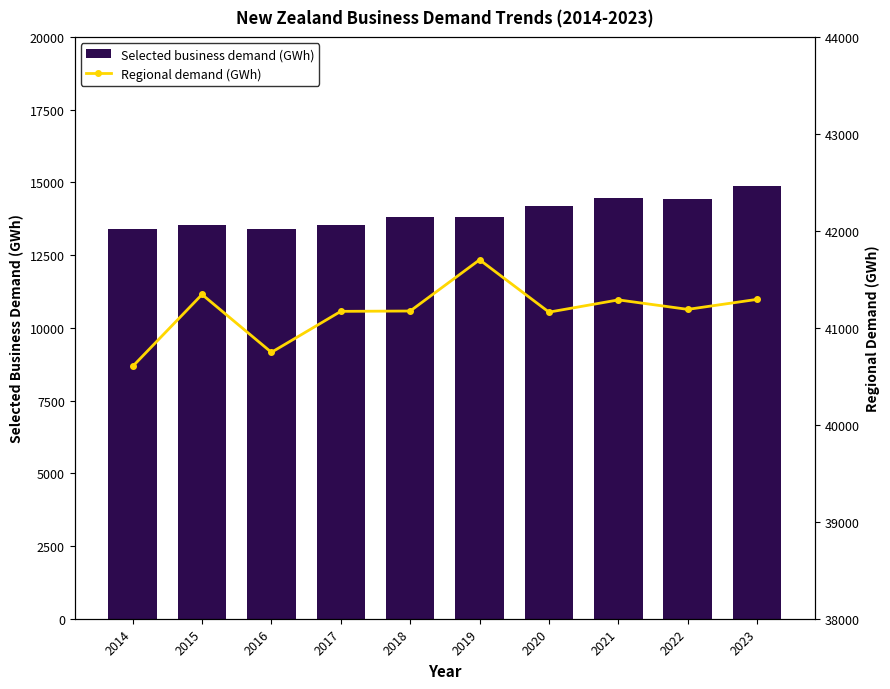

Is the value of Regional demand (GWh) at 2017 greater than the value of Selected business demand (GWh) at 2021?

Yes